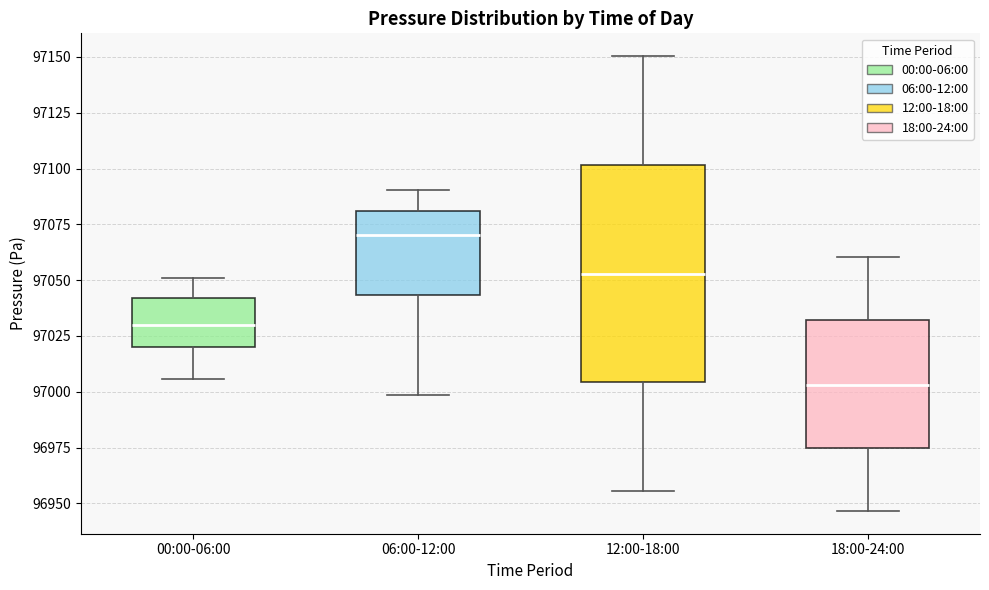

Which box's median line is the highest?

06:00-12:00